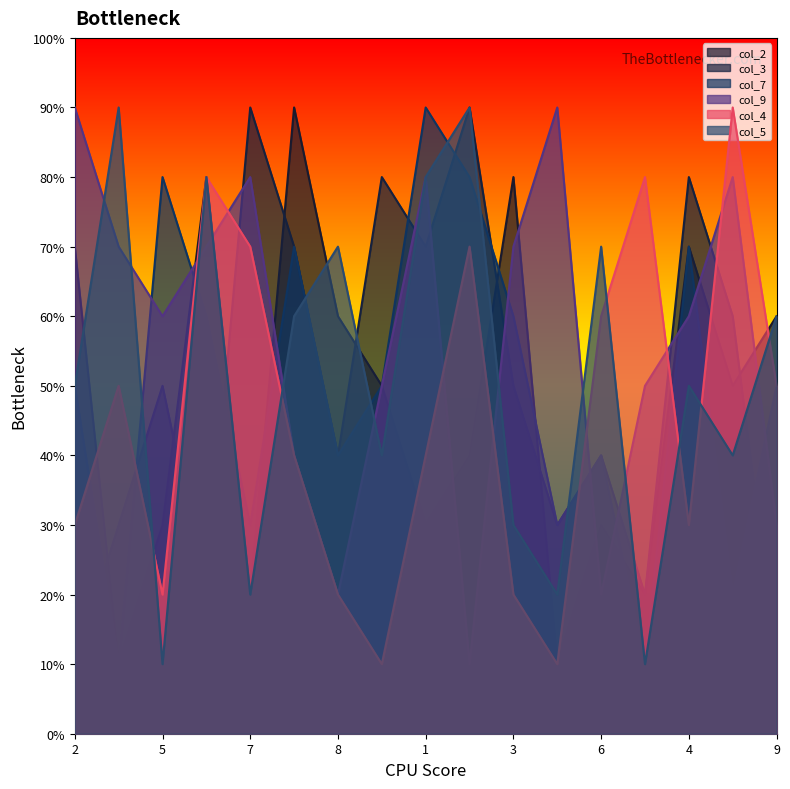

What is the difference between the maximum and minimum values in the col_7 series?

8